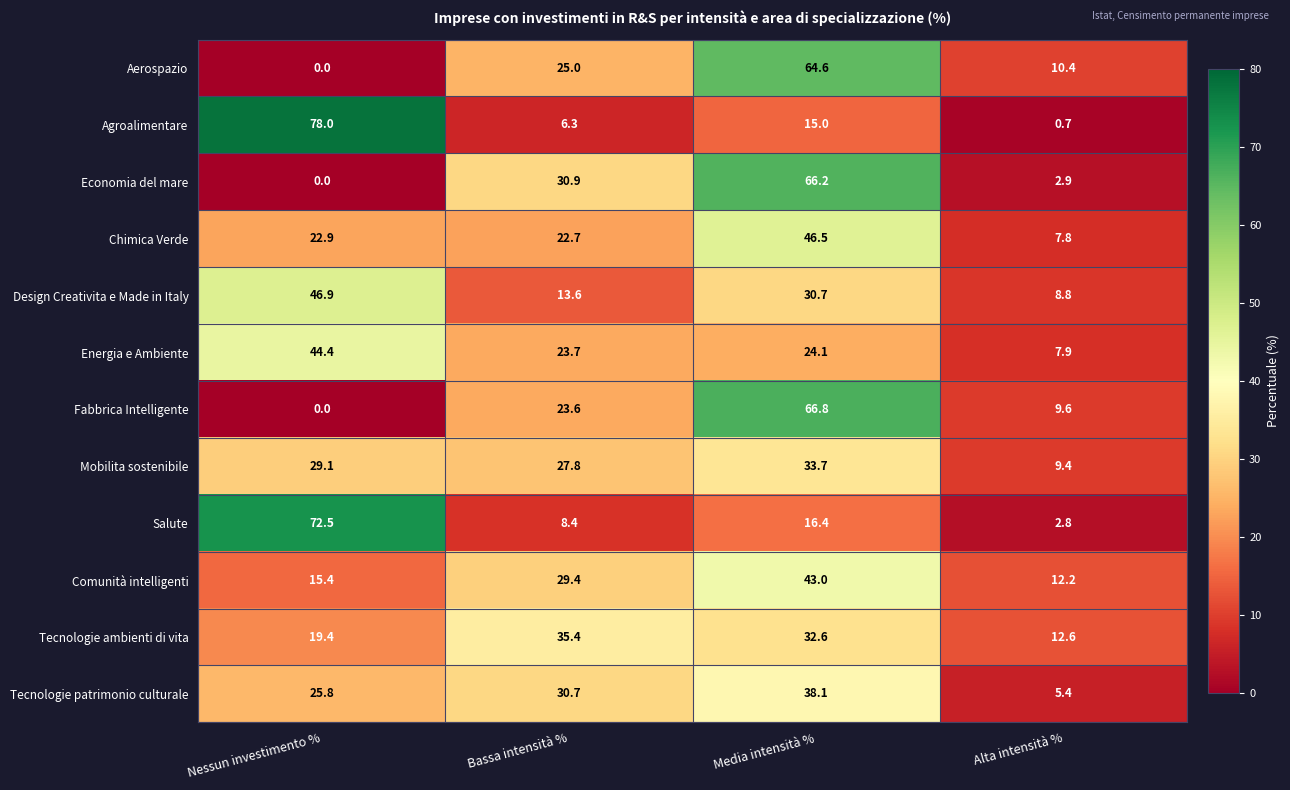

How many series are shown in this chart?

12